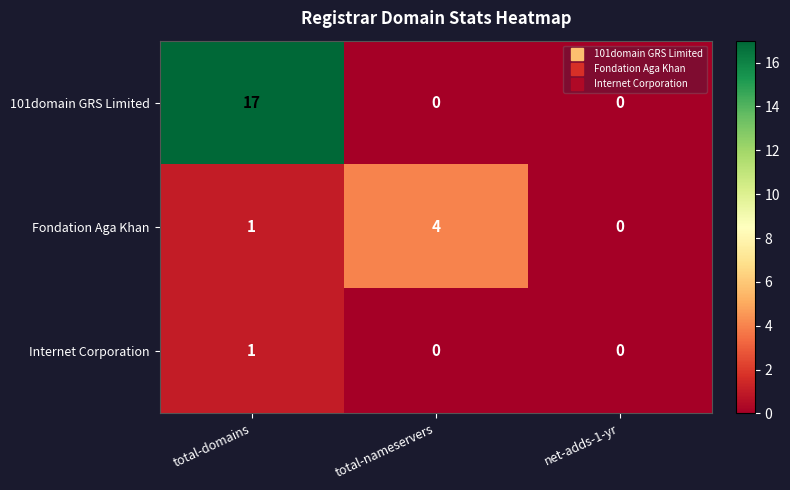

List the labels in order of Fondation Aga Khan value, largest first.

total-nameservers, total-domains, net-adds-1-yr